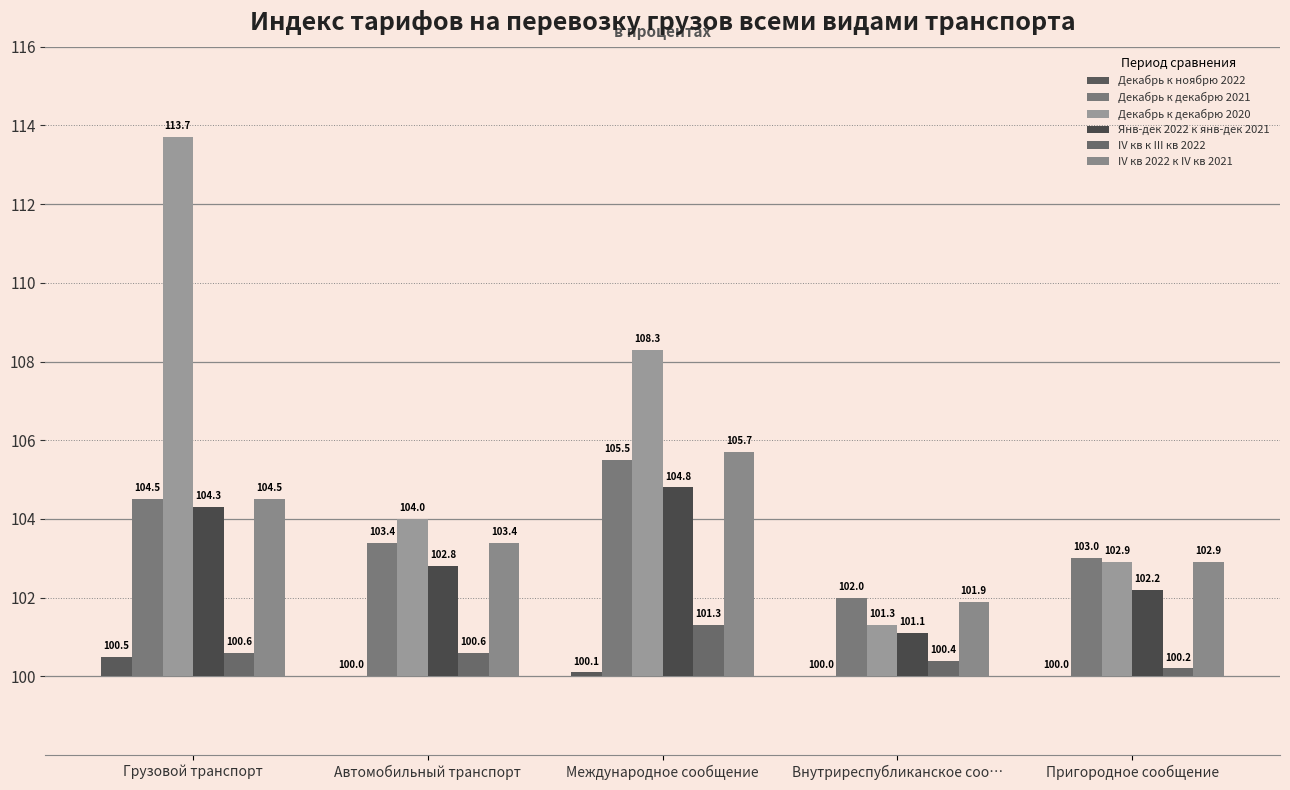

How many categories are shown in the chart?

5